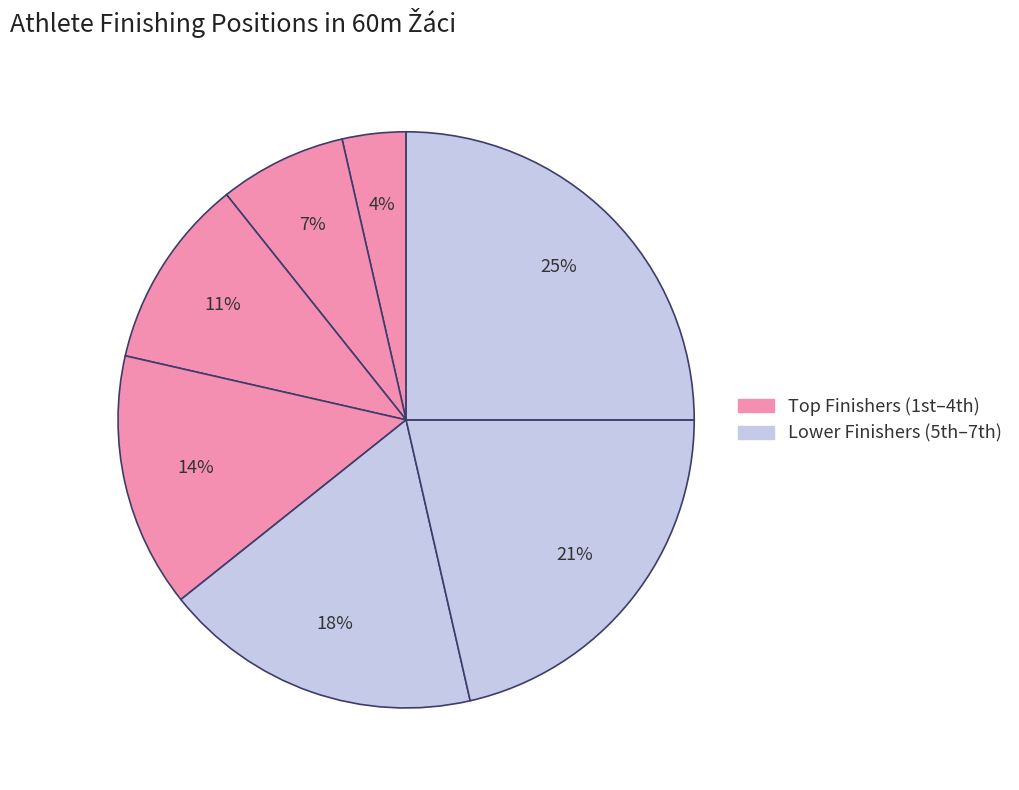

How many segments does this pie chart have?

7